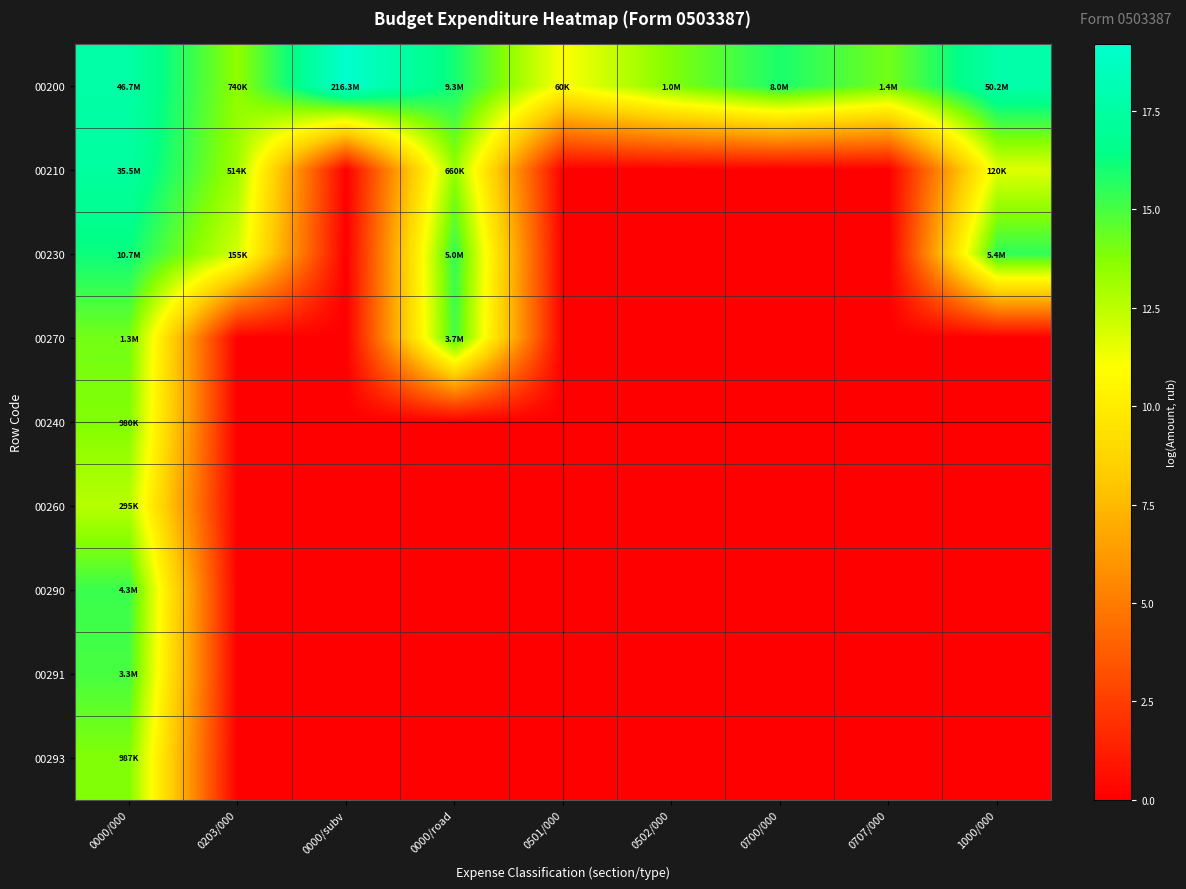

At how many categories does at least one series exceed 12?

8